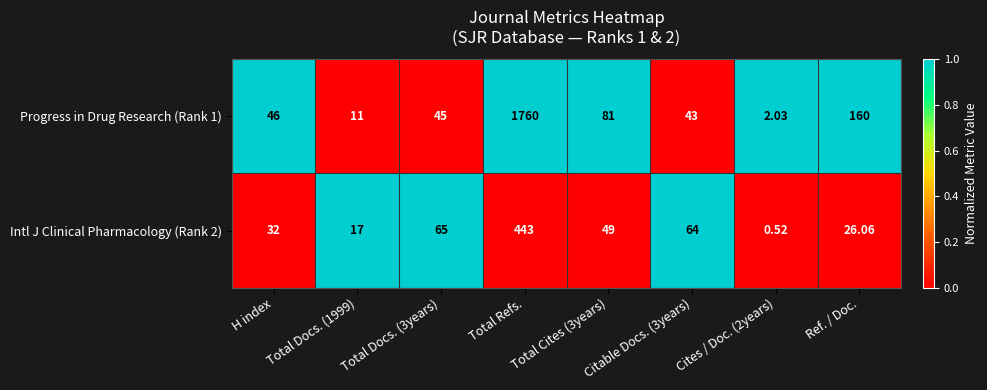

Is the value of Progress in Drug Research (Rank 1) at Citable Docs. (3years) greater than the value of Intl J Clinical Pharmacology (Rank 2) at Total Refs.?

No